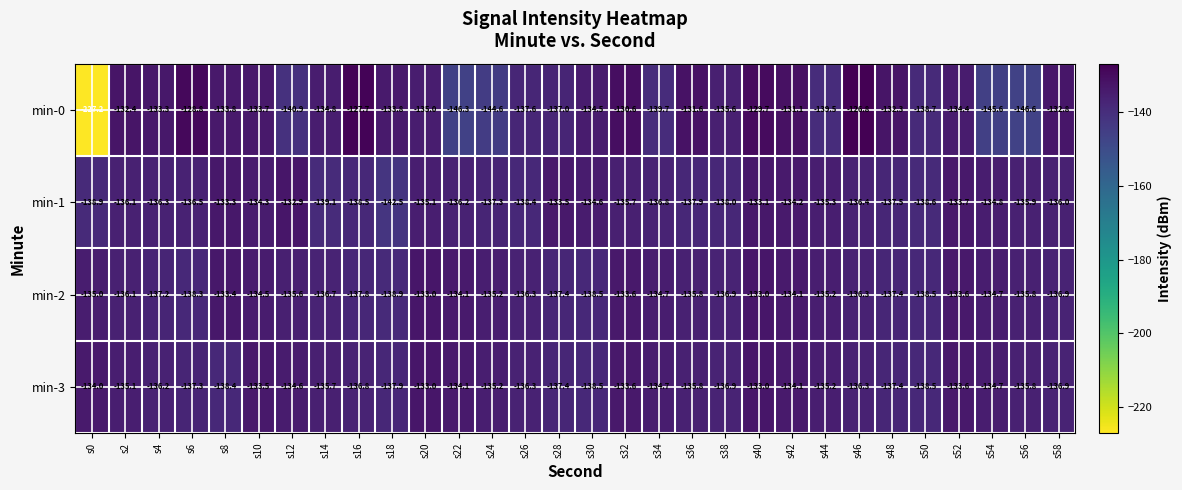

What is the total value across all series at s14?

-546.3